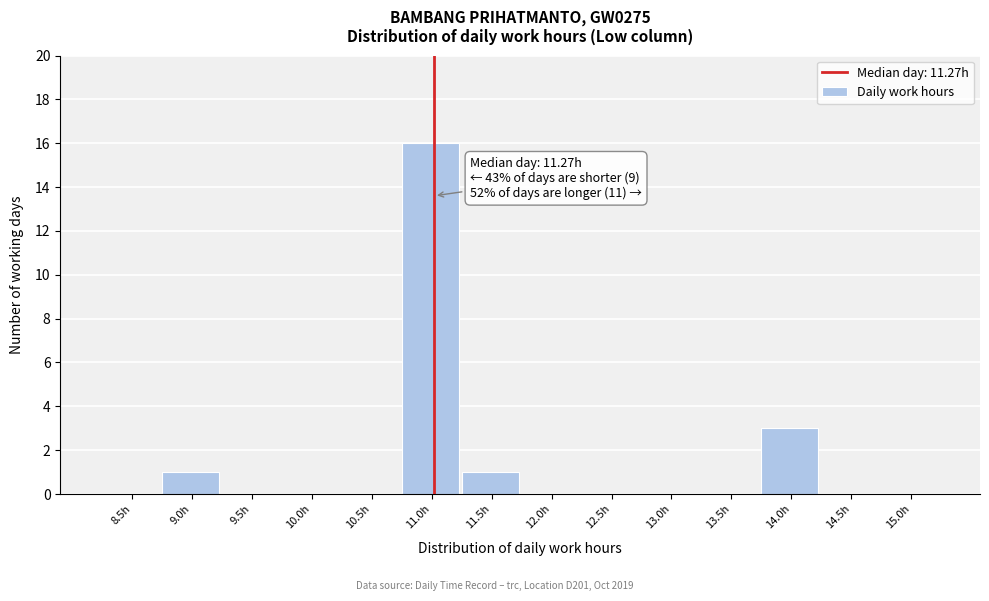

Reading left to right, extract all data points from this chart.

8.5h=0	9.0h=1	9.5h=0	10.0h=0	10.5h=0	11.0h=16	11.5h=1	12.0h=0	12.5h=0	13.0h=0	13.5h=0	14.0h=3	14.5h=0	15.0h=0